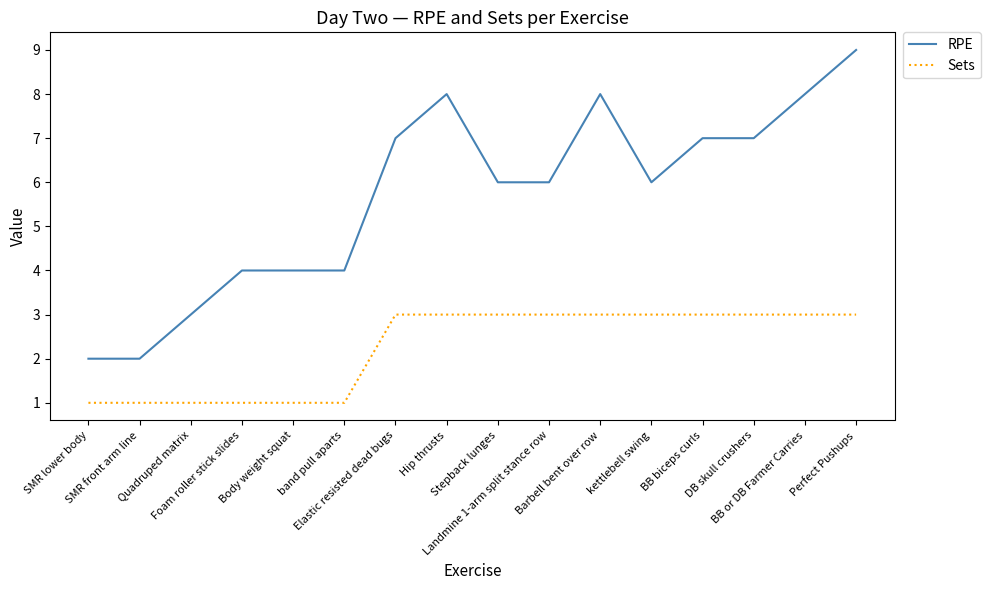

Is this an area chart (filled region under the line)?

No